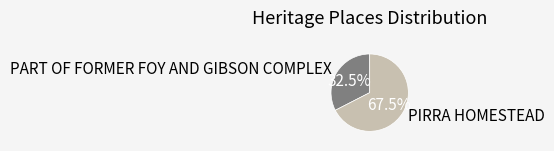

Count the number of slices in the pie.

2